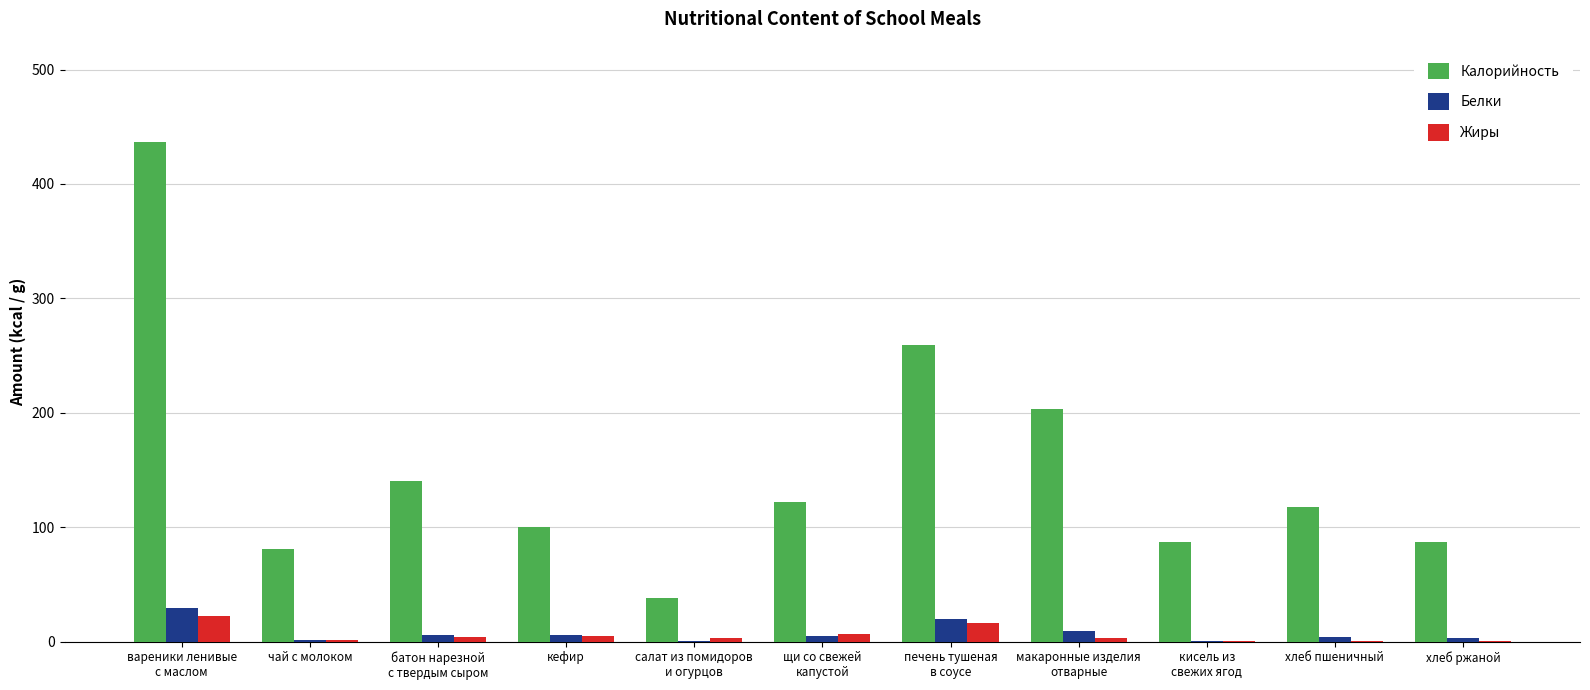

Count the number of data series in this chart.

3